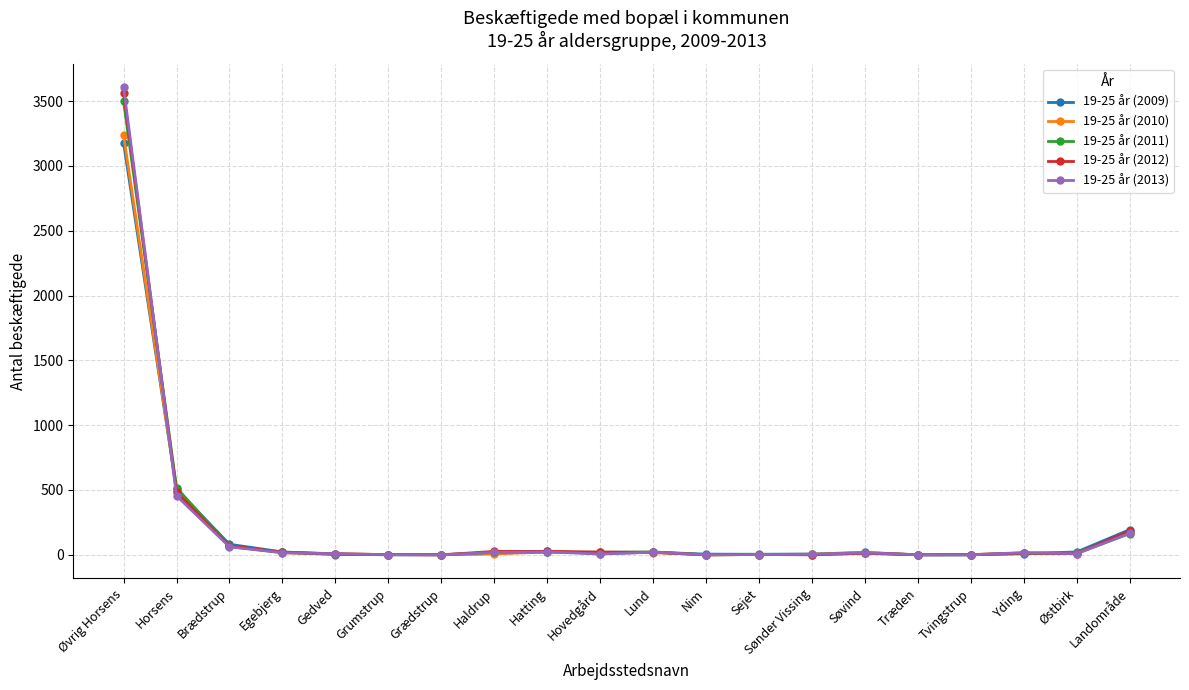

Where is 19-25 år (2010) nearest to the value 1618?

Horsens